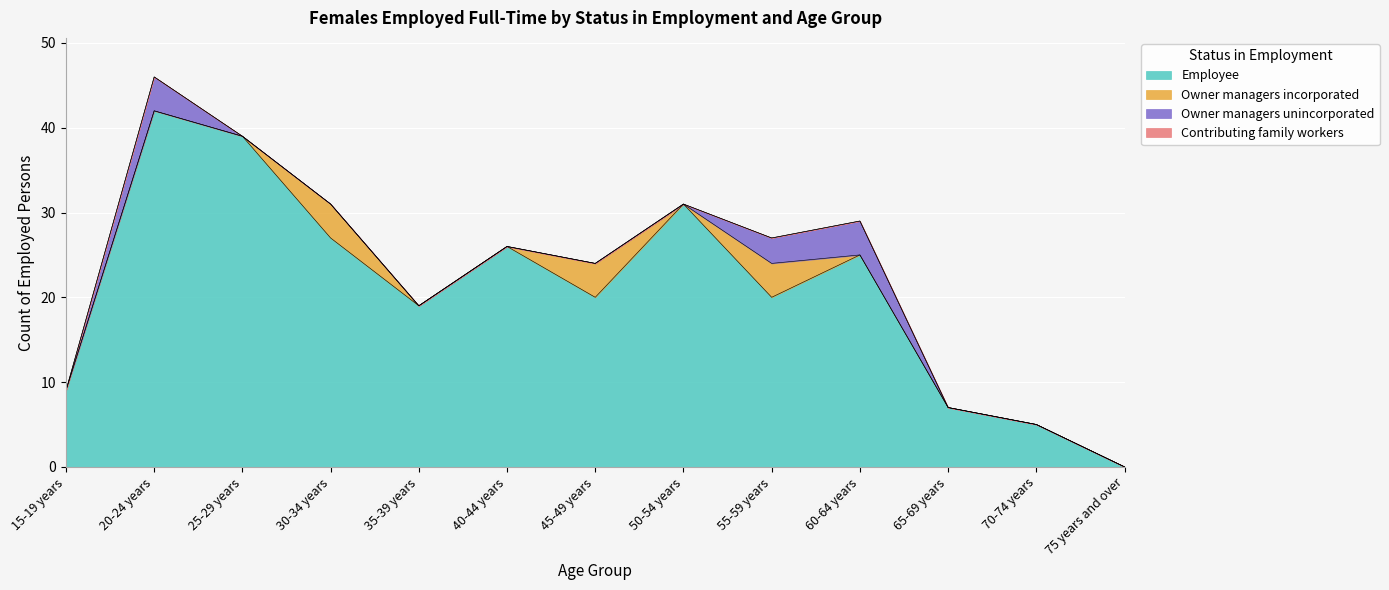

Which series has the largest range (max minus min)?

Employee